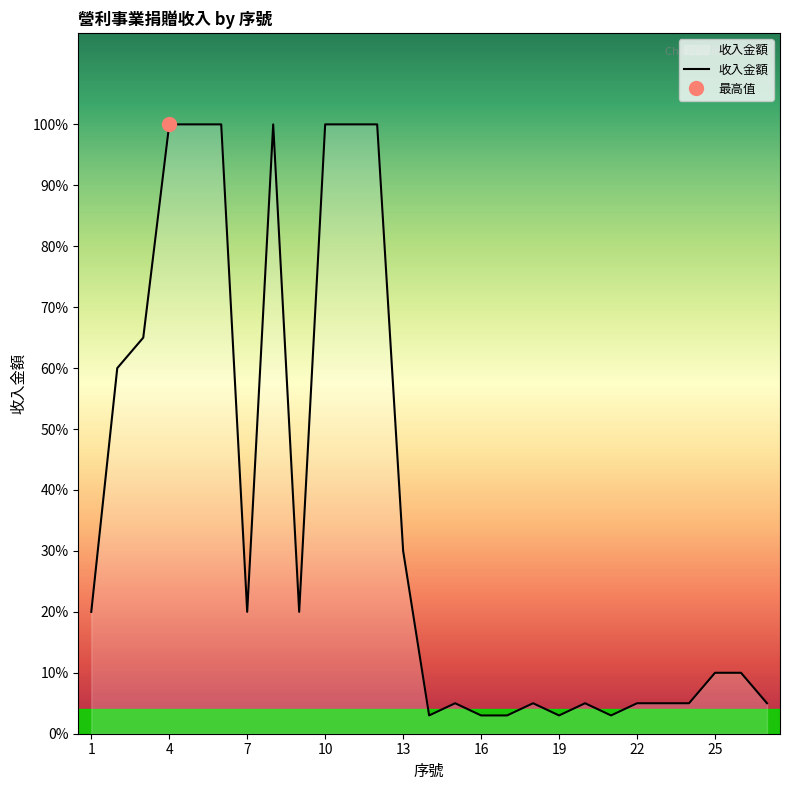

How many interior local peaks (higher than both neighbors) does the data have?

4